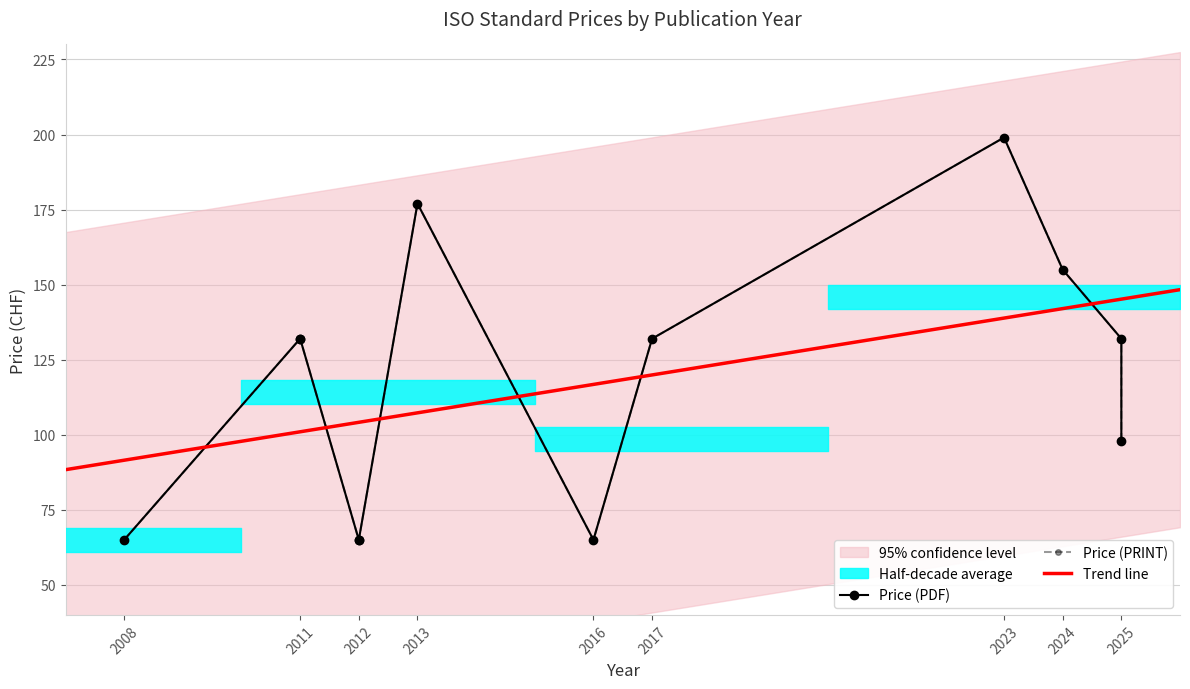

What is the highest value of the Trend line series?

148.3